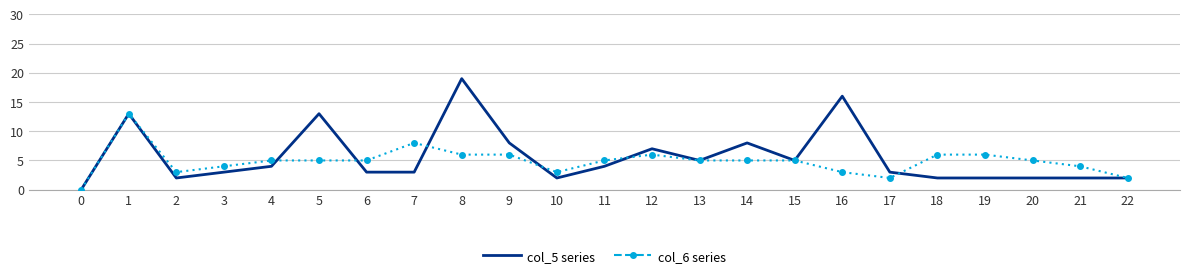

What is the highest value of the col_5 series series?

19